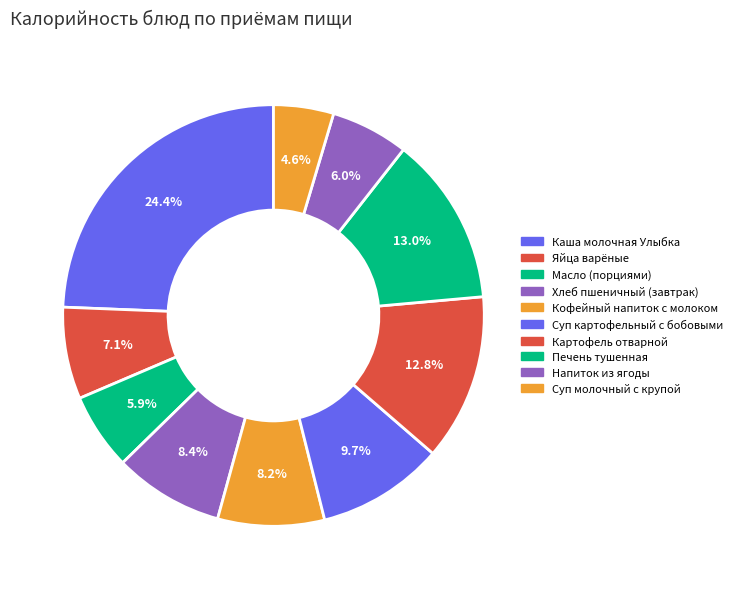

How many slices are in this pie chart?

10